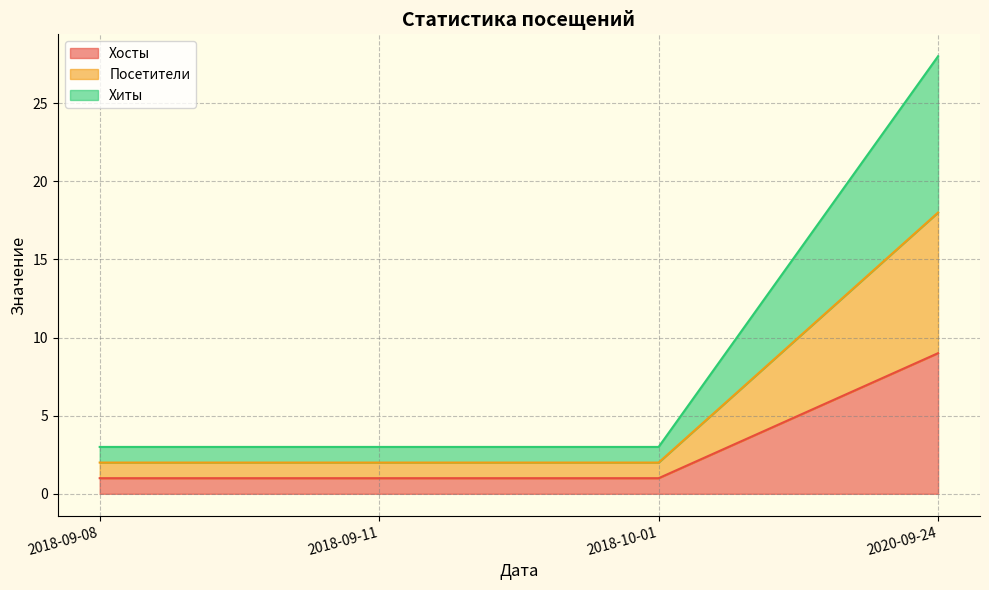

Which category has the lowest value across all series?

2018-09-08